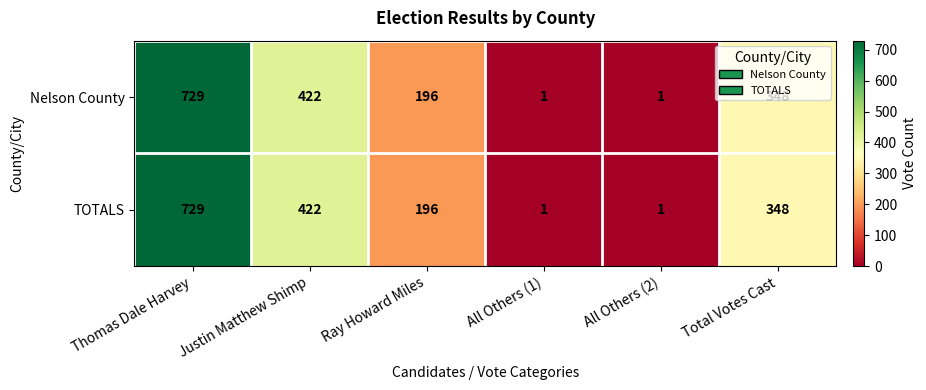

At which category is the sum across all series the highest?

Thomas Dale Harvey